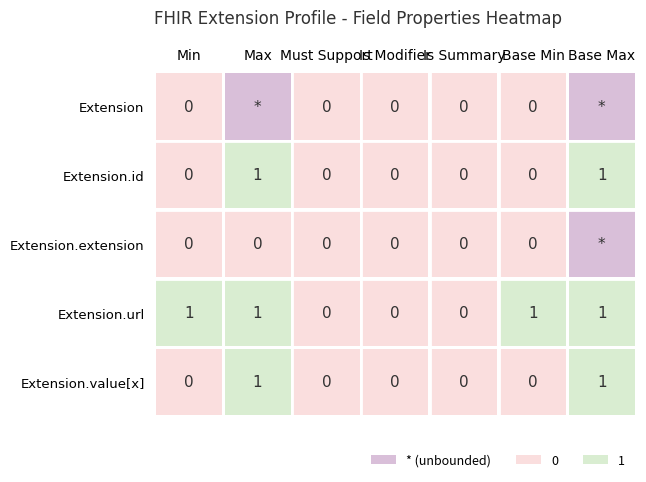

How many values in Extension.value[x] are above zero?

2